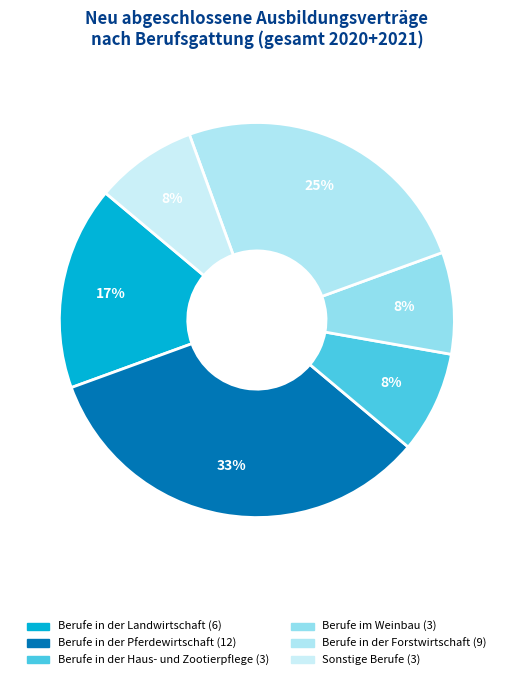

How many slices are in this pie chart?

6